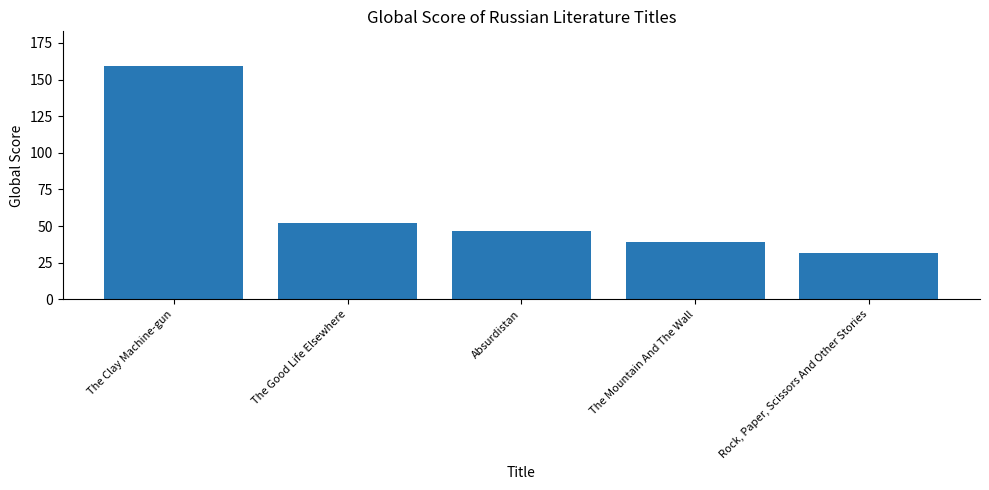

What is the difference between the maximum and minimum values?

127